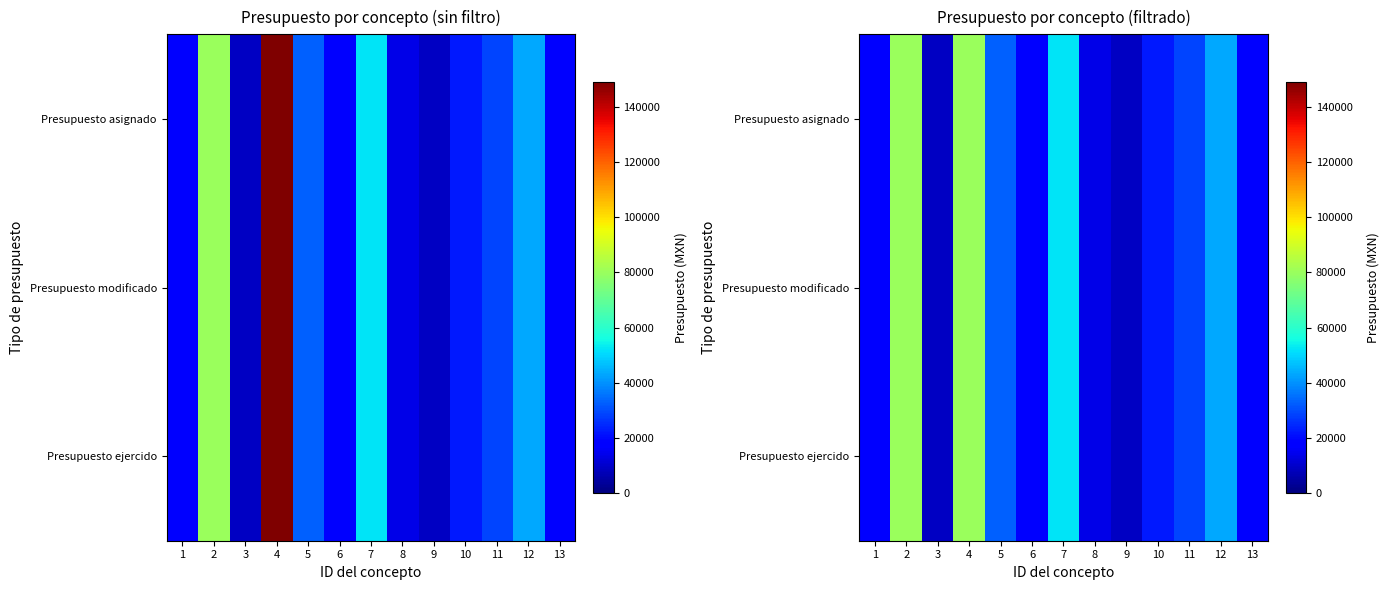

At which category is the sum across all series the highest?

2